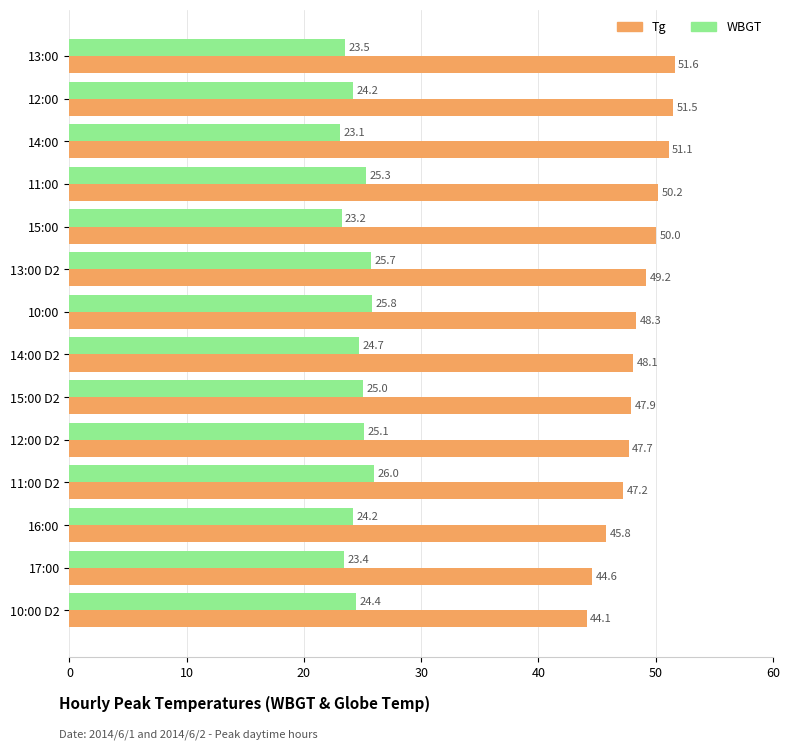

Rank the series by their maximum value, from lowest to highest.

WBGT, Tg